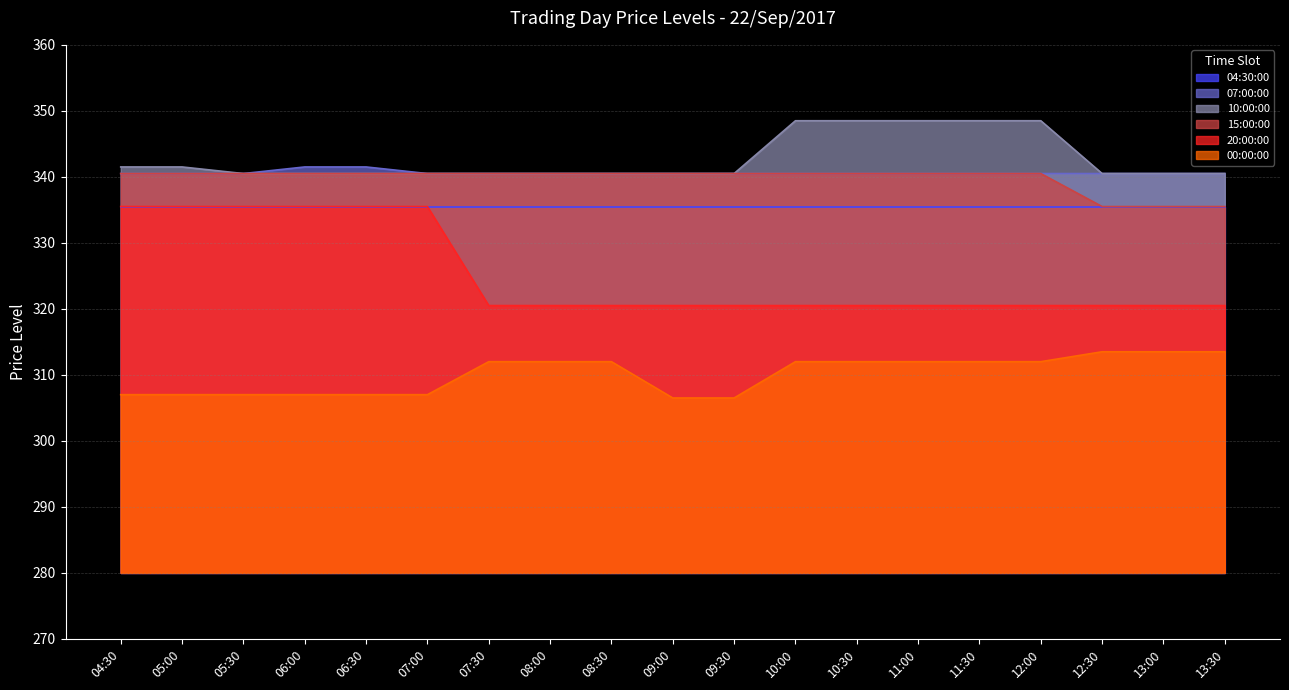

At which category is the sum across all series the highest?

04:30